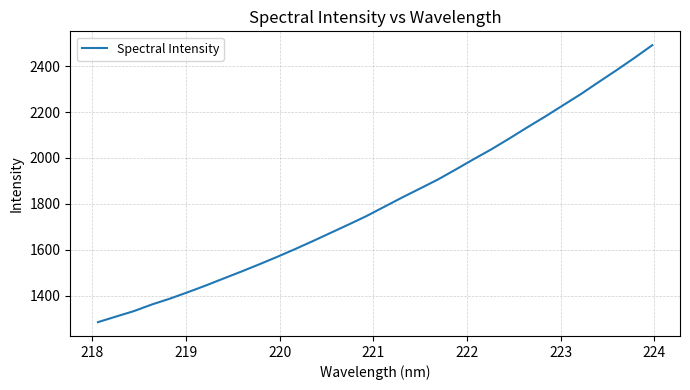

What is the maximum value shown in the chart?

2491.0